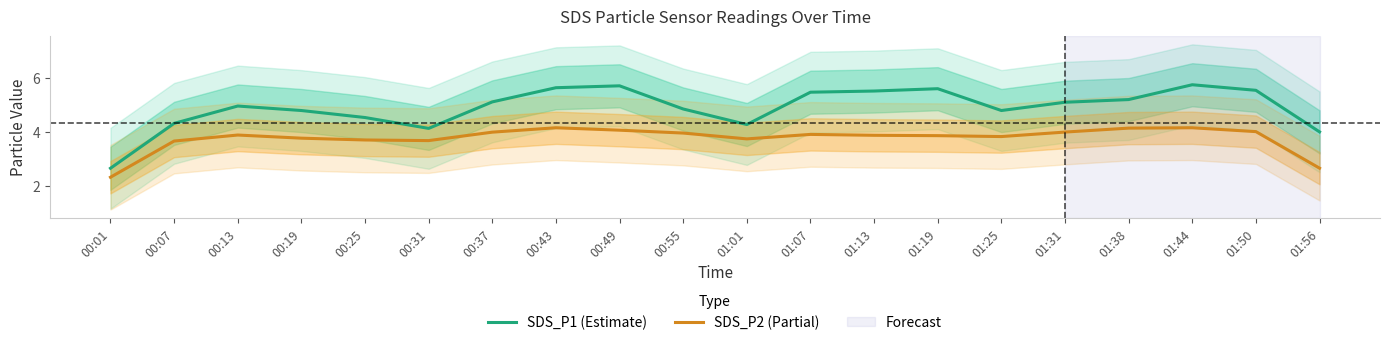

How many data points does each series have?

20